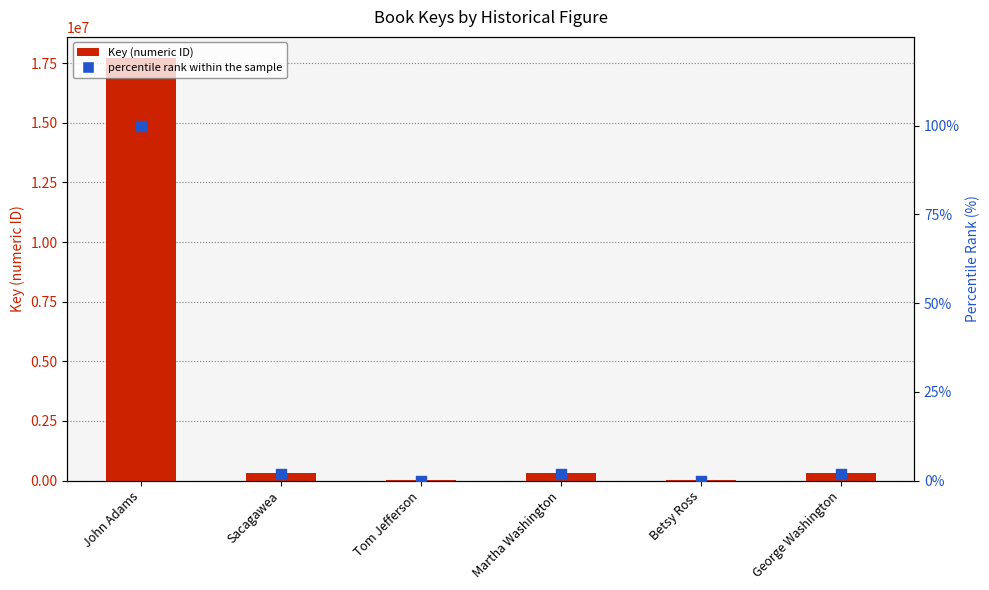

What is the total value across all series at John Adams?

17714931.0